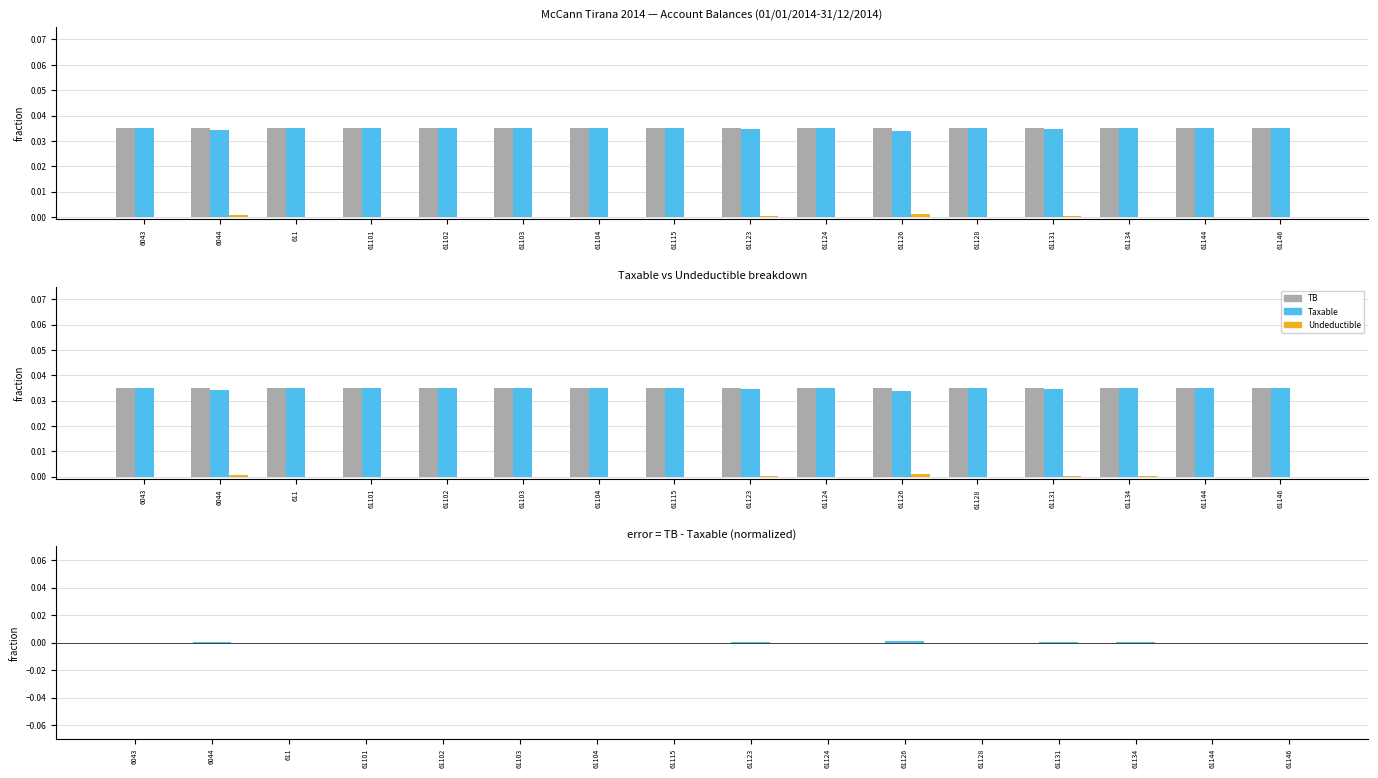

Which category has the lowest value across all series?

6043